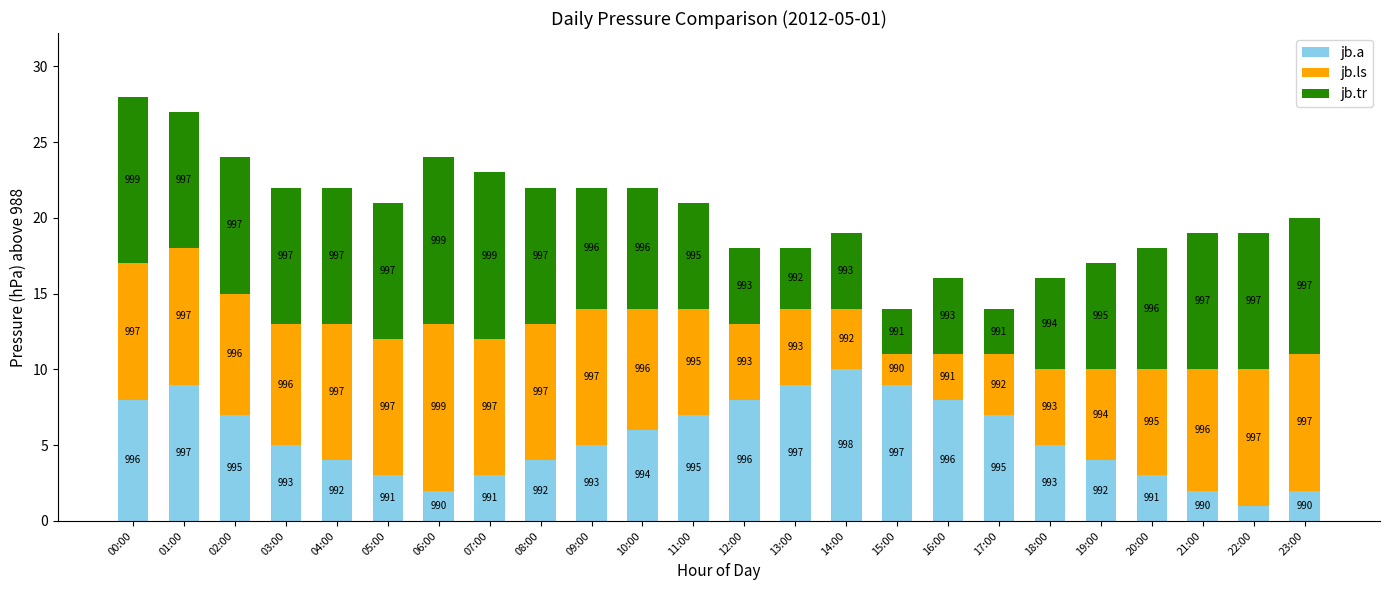

Which series has the widest spread of values?

jb.a